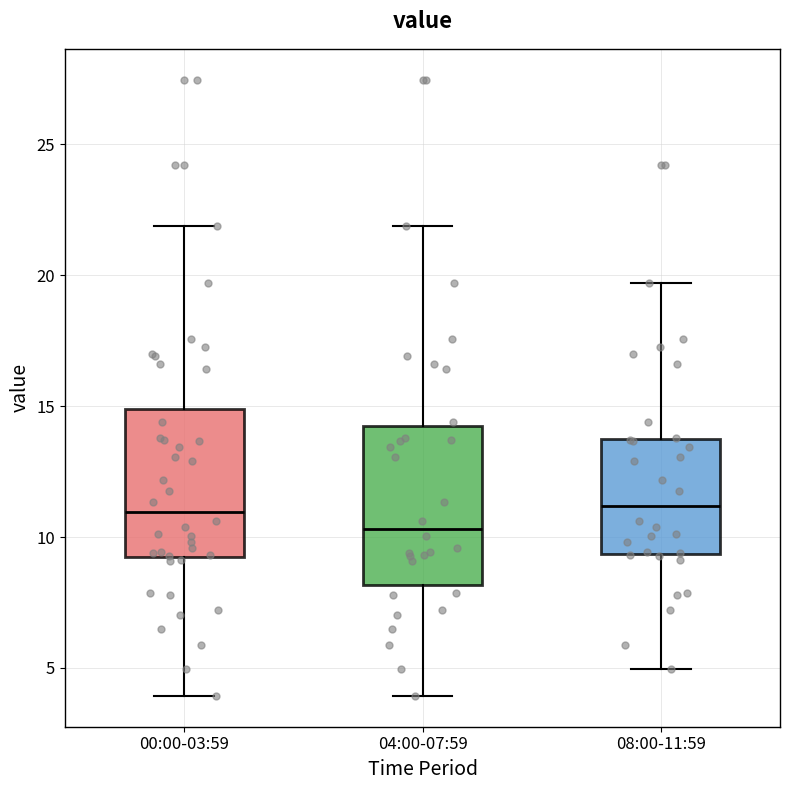

Which box has the lowest median line?

04:00-07:59